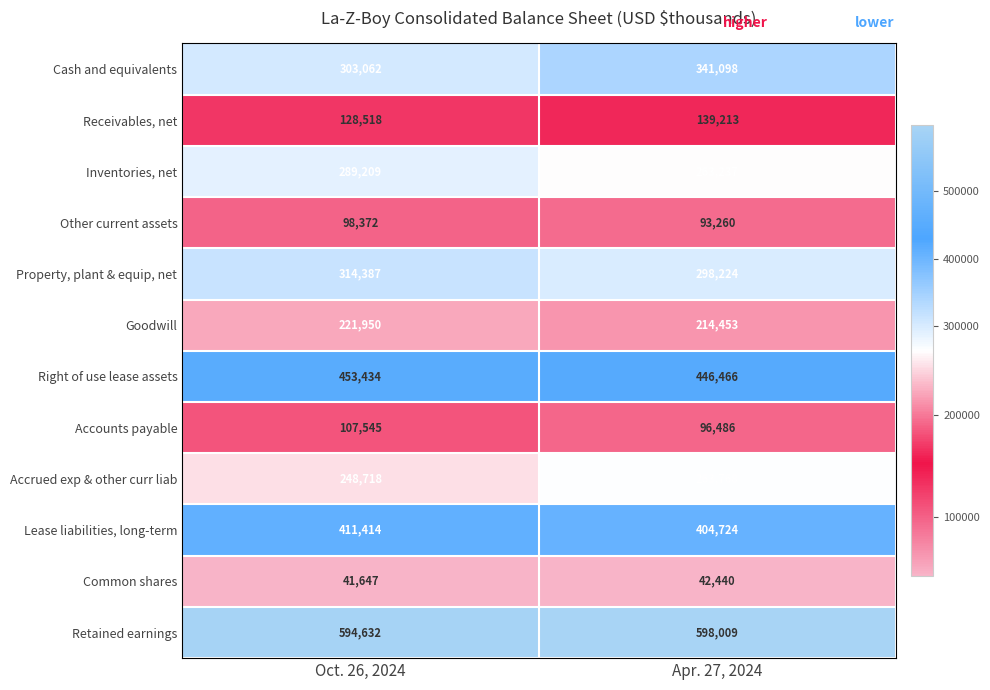

How many series are shown in this chart?

12